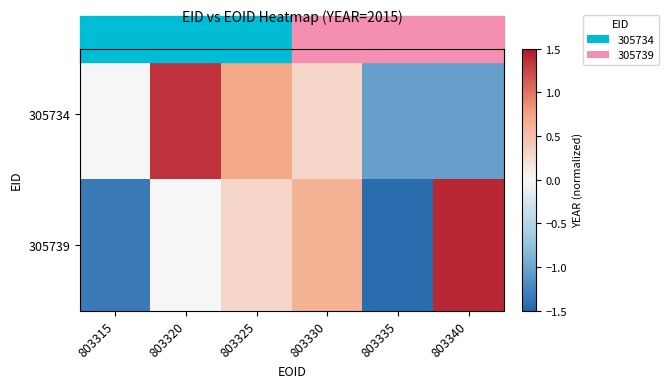

How many data points in 305734 are above 0?

3